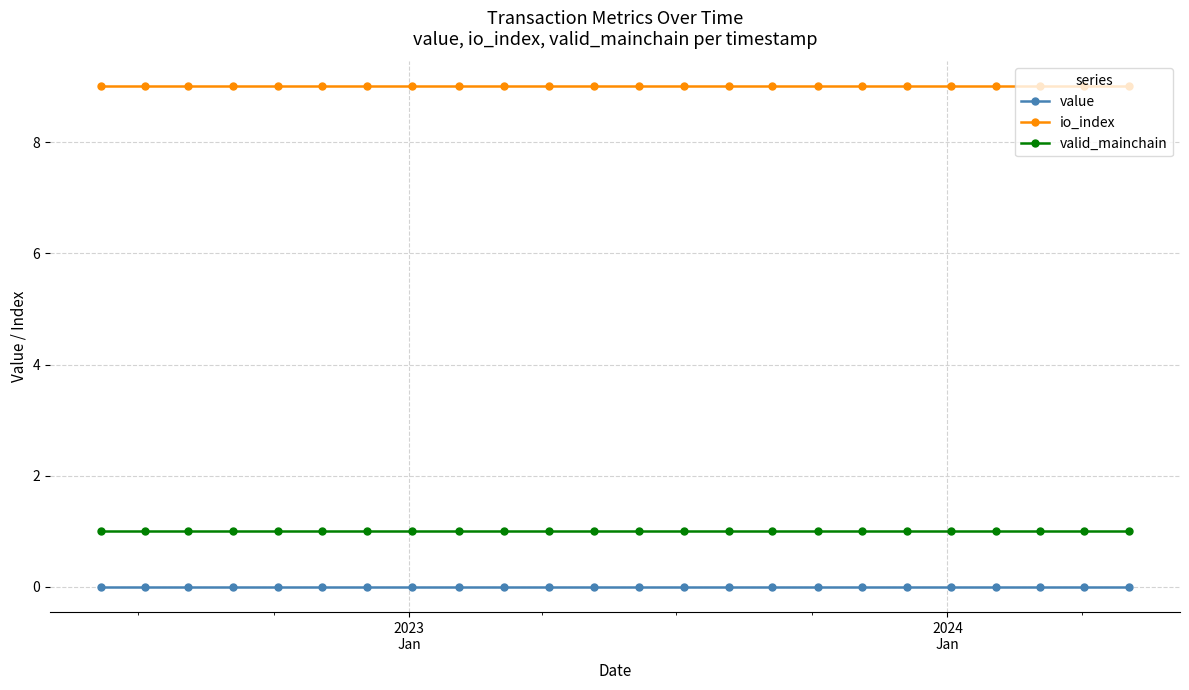

What is the value of the io_index point at the 2nd from the left?

9.0